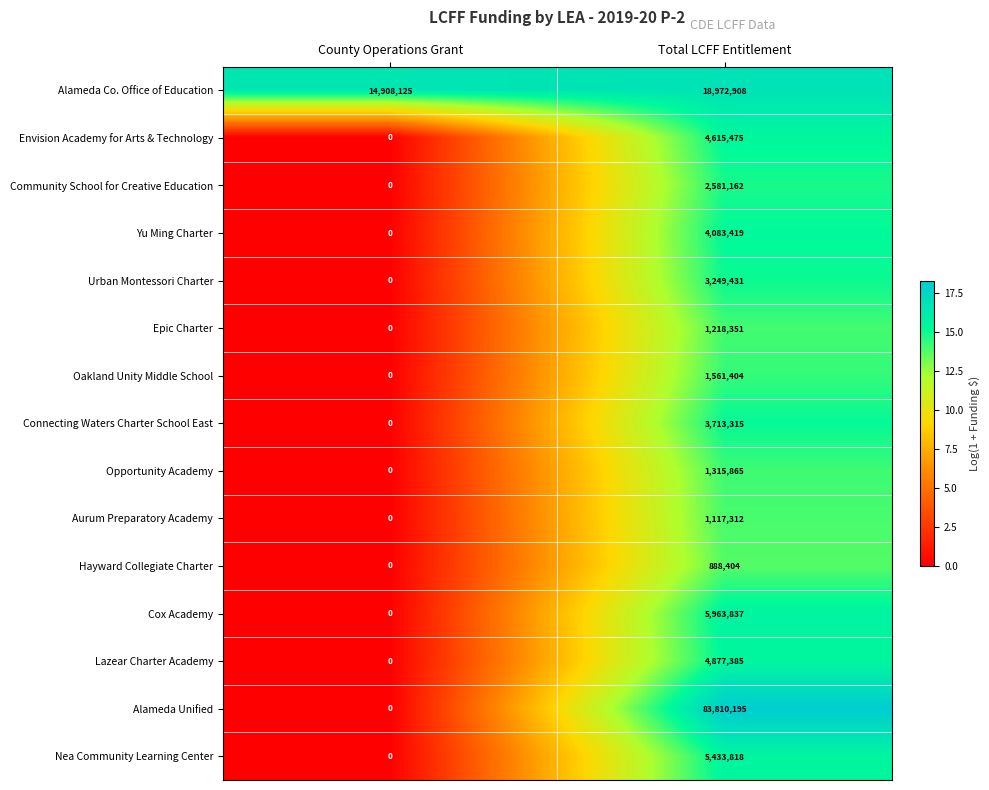

Which series has the widest spread of values?

Alameda Unified